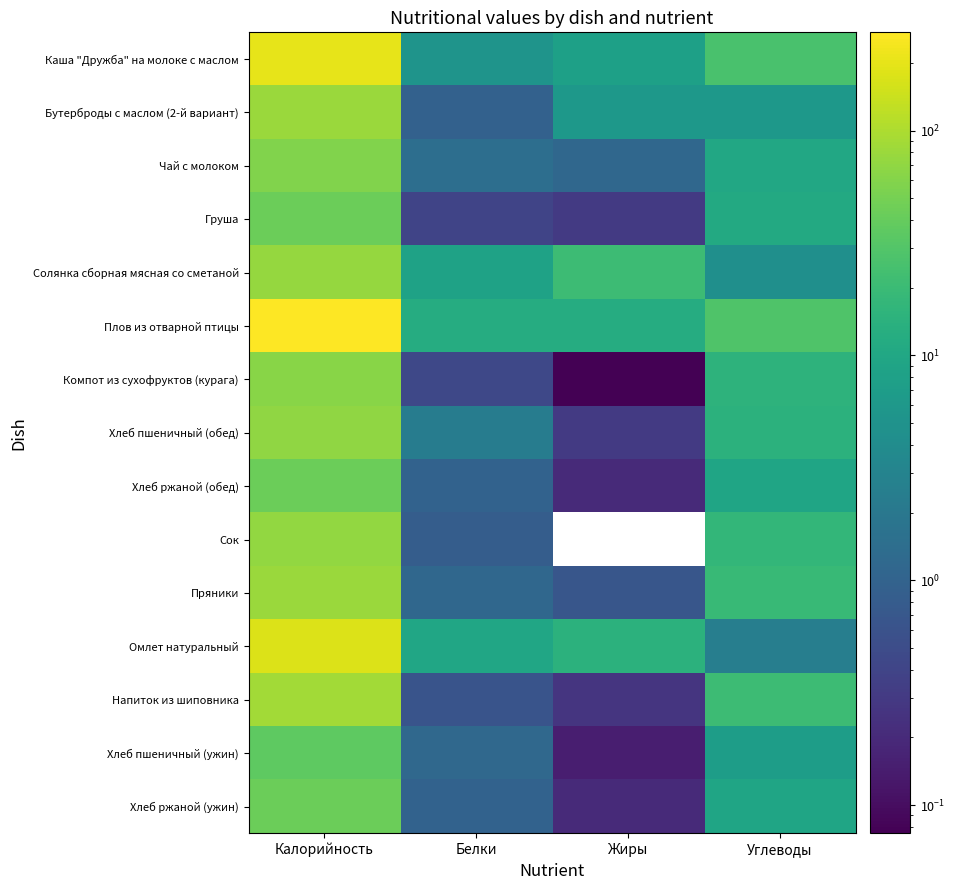

True or false: Хлеб ржаной (ужин) has a value of 0.4 at Жиры.

False